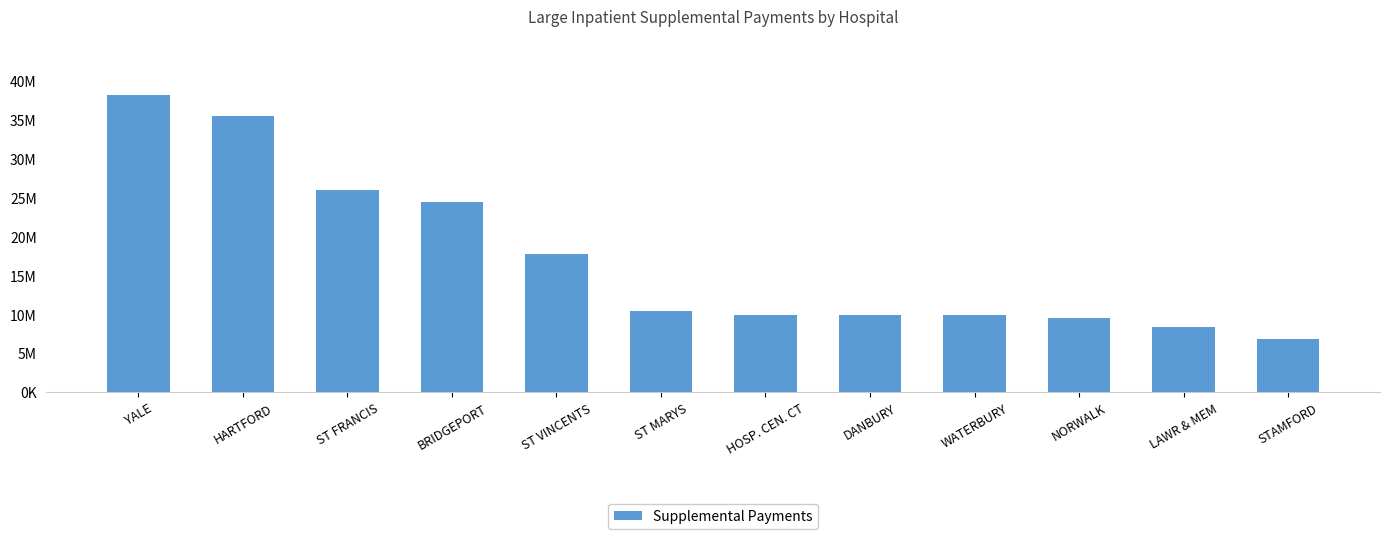

True or false: the data shows 7754816 at BRIDGEPORT.

False